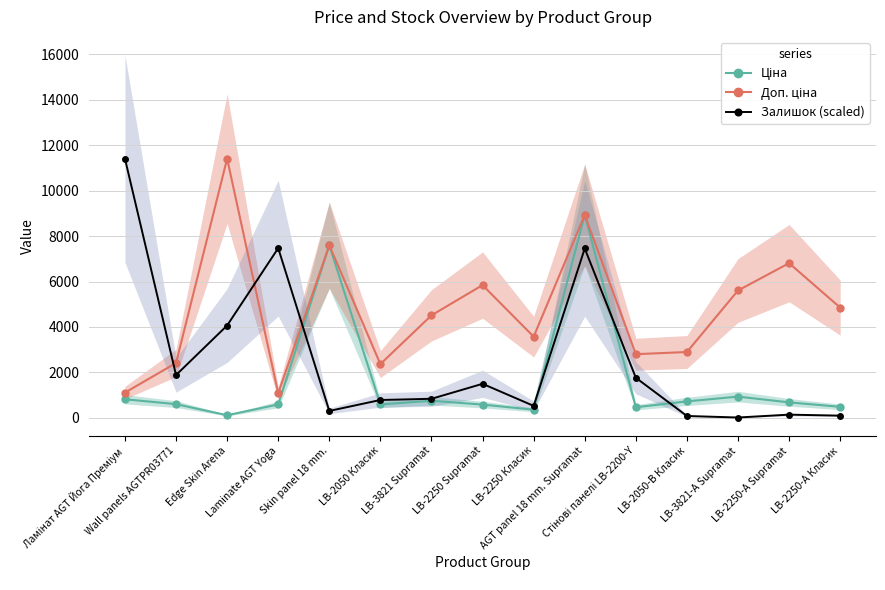

What is the difference between the maximum and minimum values in the Доп. ціна series?

10328.3